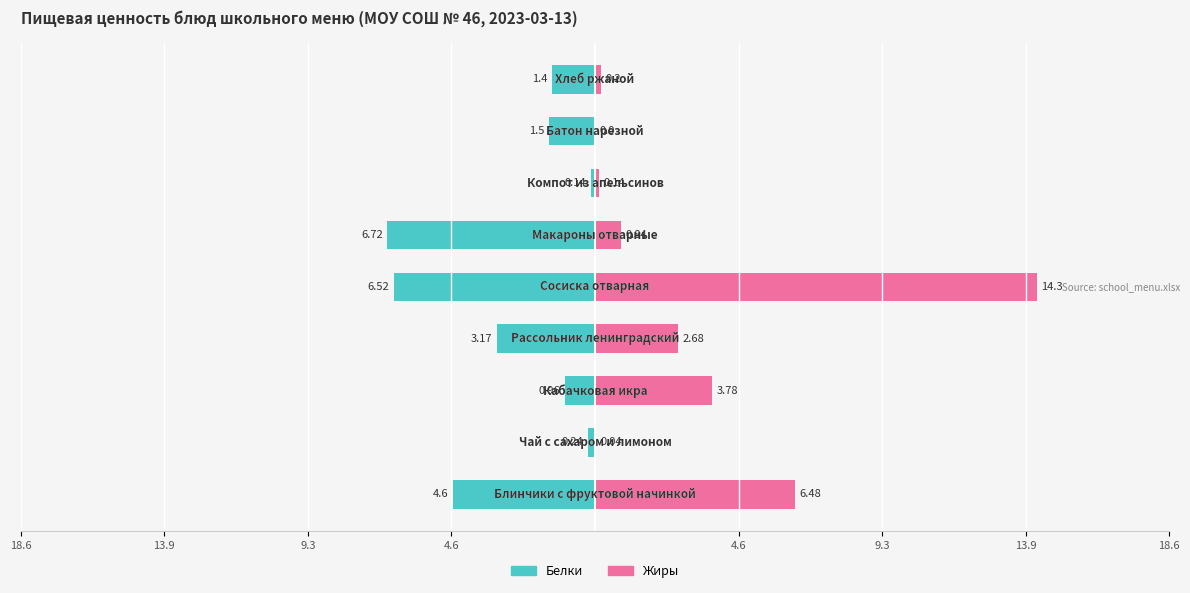

Reading left to right, list all the values displayed in this chart.

Белки: -4.6	-0.2	-1.0	-3.2	-6.5	-6.7	-0.1	-1.5	-1.4
Жиры: 6.5	0.0	3.8	2.7	14.3	0.8	0.1	0.0	0.2